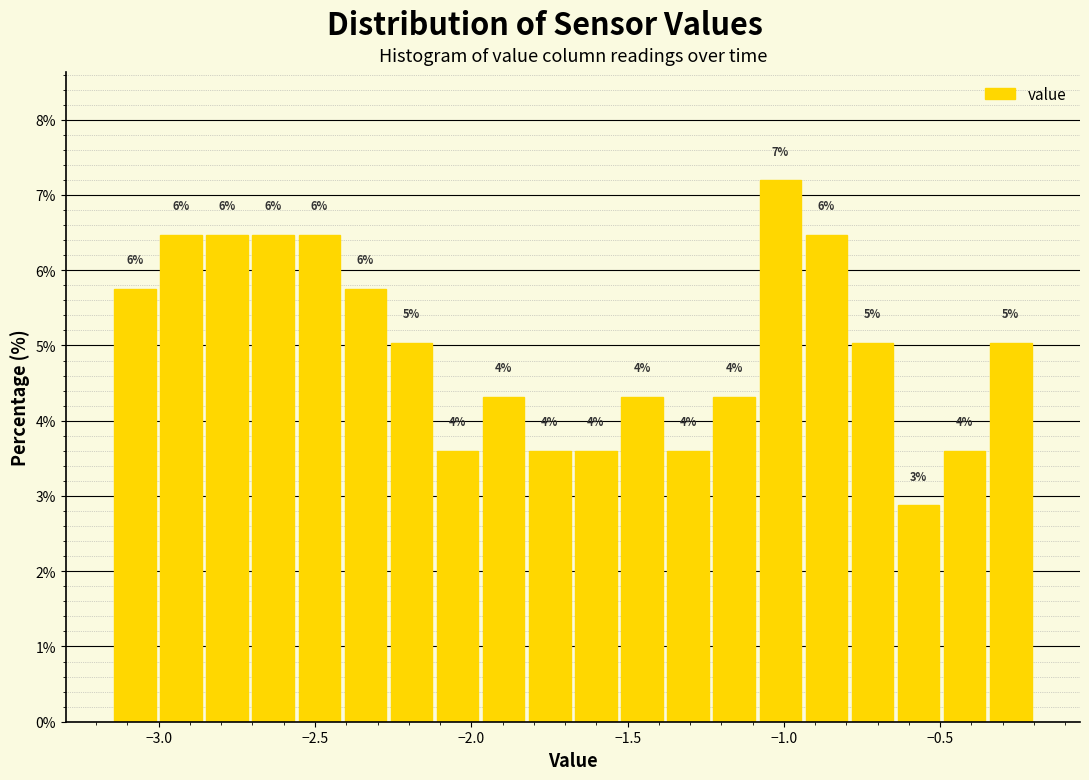

Read against the x-axis, roughly where is the centre of the tallest bar?

-1.00